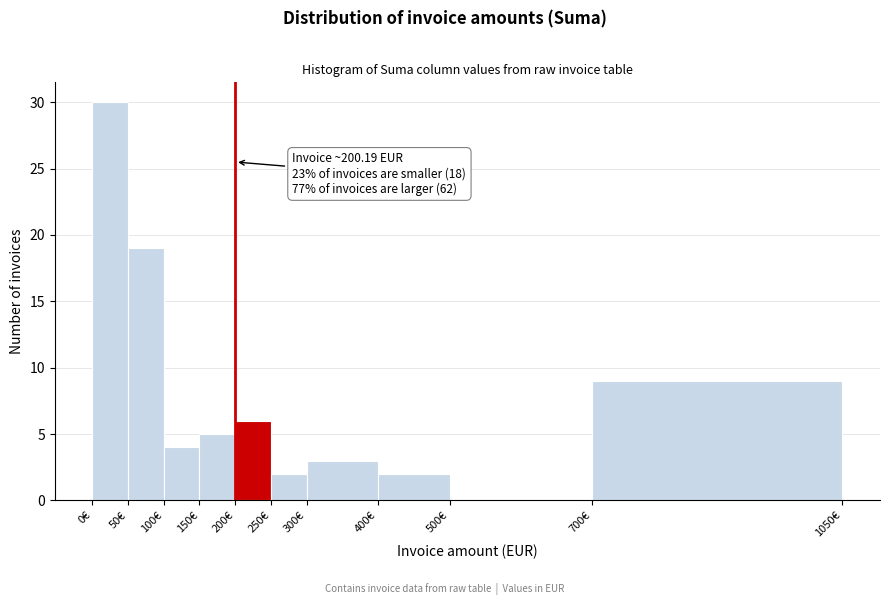

Which range on the x-axis has the tallest bar?

0 to 50